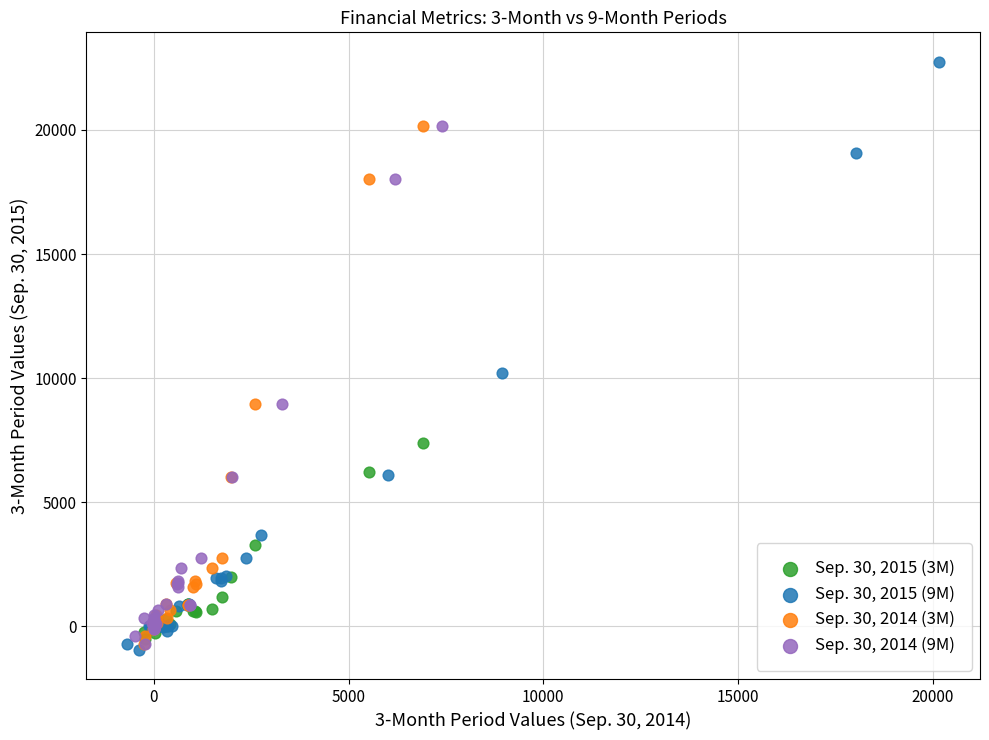

Which series has the largest Y range (max minus min)?

Sep. 30, 2015 (9M)